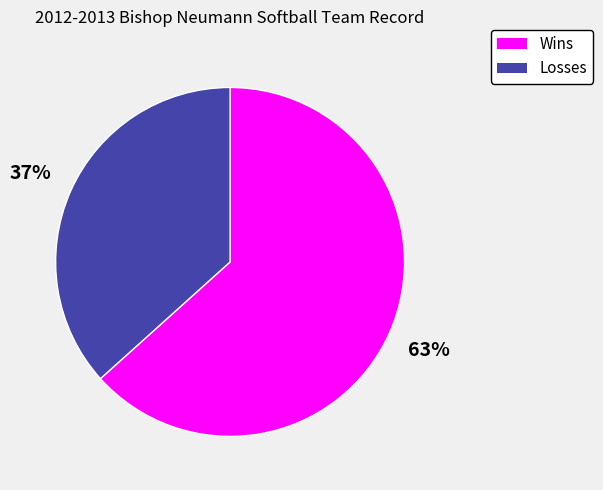

Between Wins and Losses, which is larger?

Wins